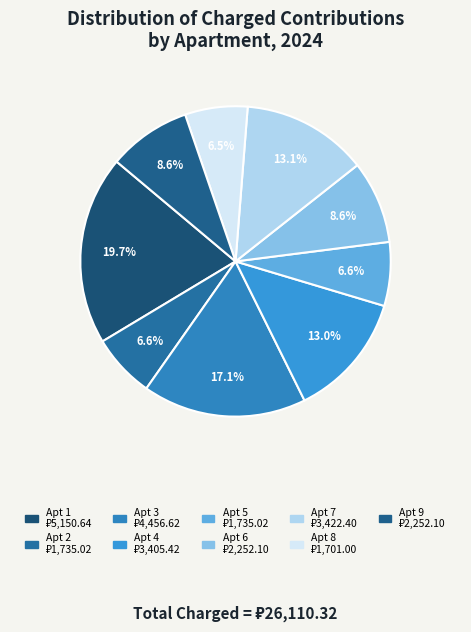

Is there a majority slice in this chart?

No